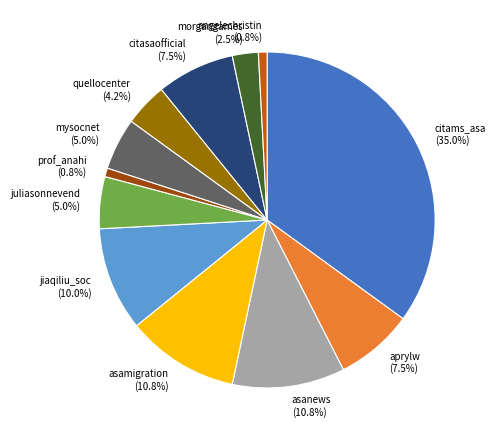

Is there a majority slice in this chart?

No